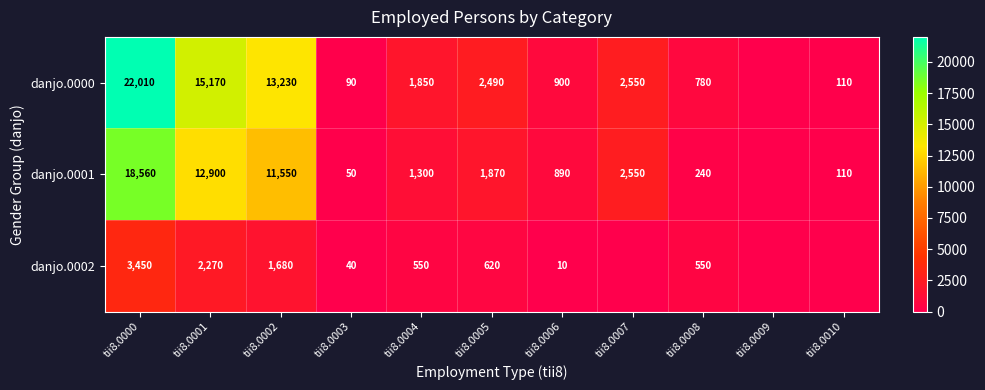

The value of danjo.0000 at tii8.0001 is 15170. True or false?

True